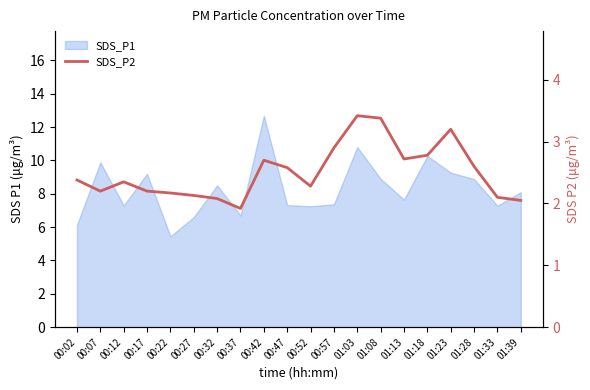

Where is the first local maximum?

00:12